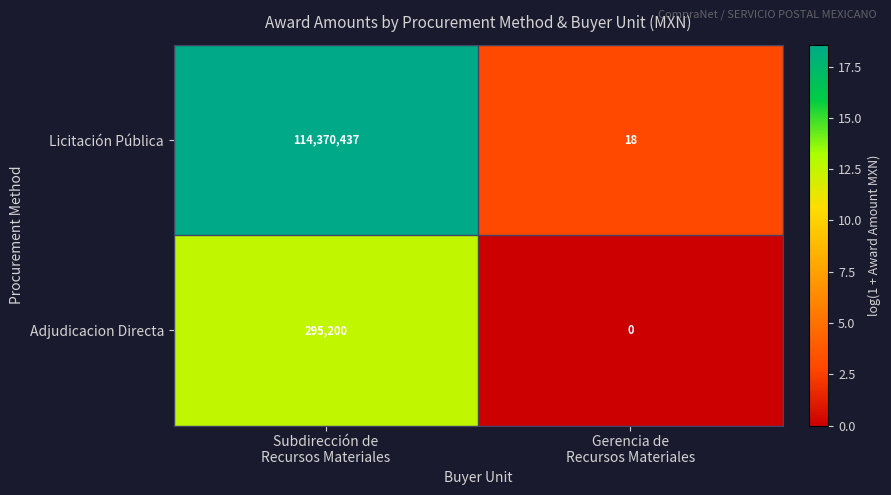

Which category has the highest value across all series?

Subdirección de
Recursos Materiales